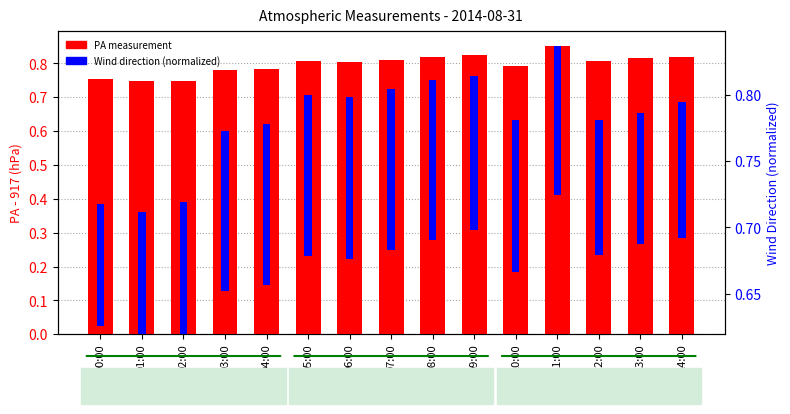

How many categories are shown in the chart?

15